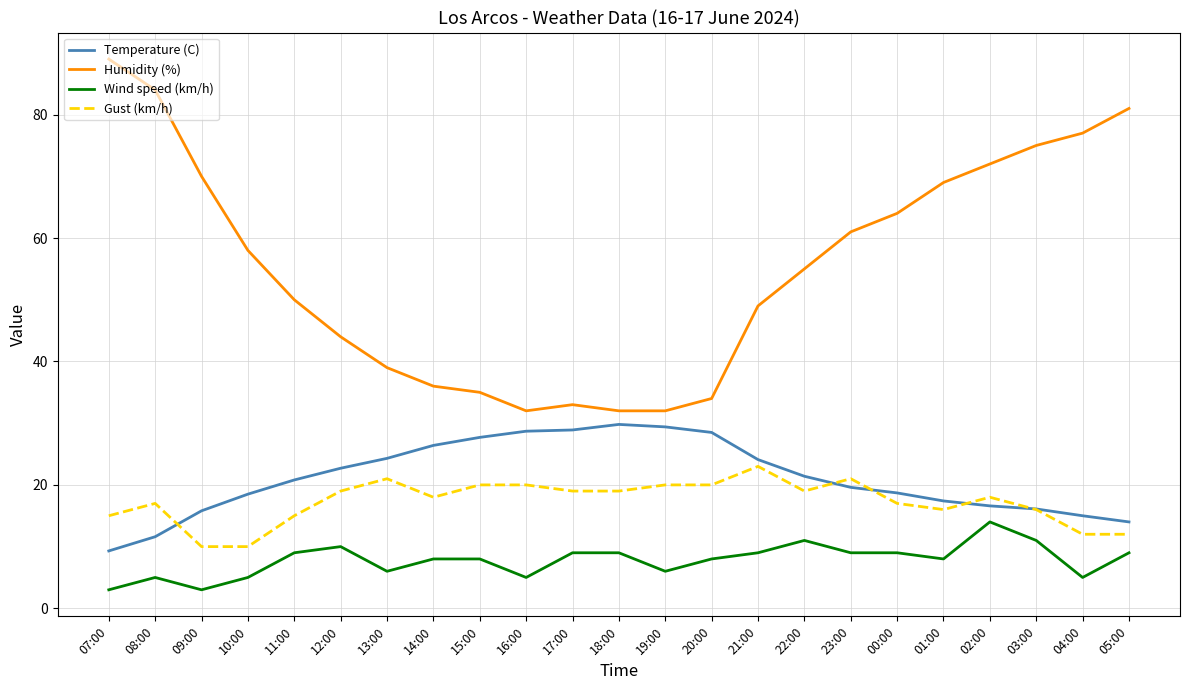

What is the total value across all series at 17:00?

89.9